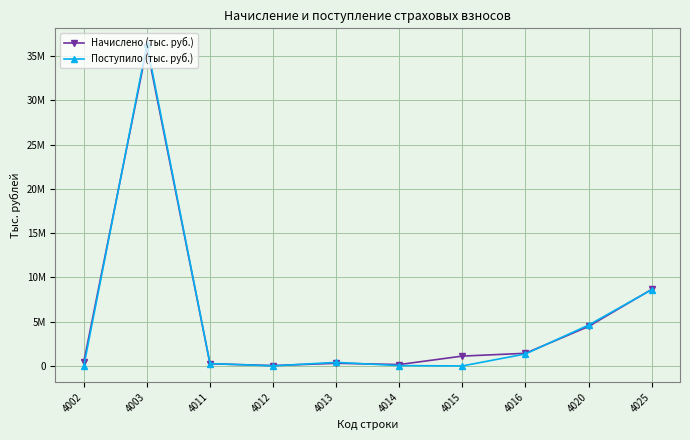

What is the maximum value for Начислено (тыс. руб.)?

35989871